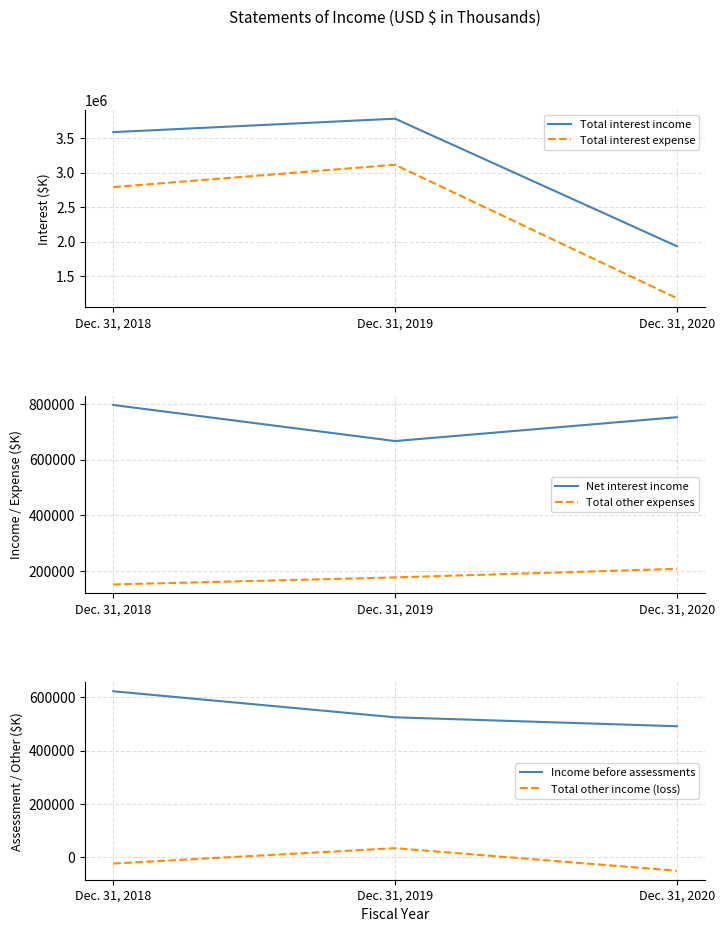

What is the total value across all series at Dec. 31, 2018?

7922622